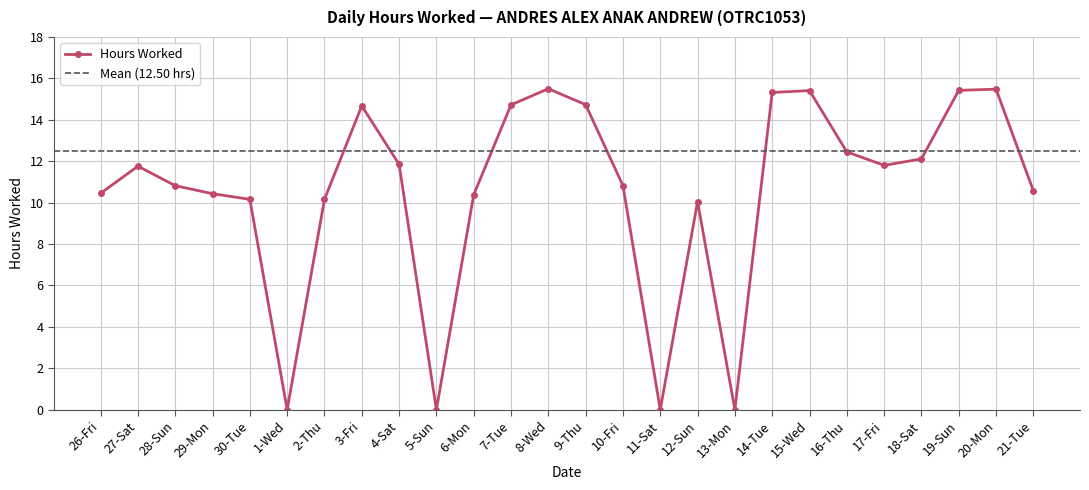

List the labels in order of value, smallest first.

1-Wed, 5-Sun, 11-Sat, 13-Mon, 12-Sun, 30-Tue, 2-Thu, 6-Mon, 29-Mon, 26-Fri, 21-Tue, 28-Sun, 10-Fri, 27-Sat, 17-Fri, 4-Sat, 18-Sat, 16-Thu, 3-Fri, 7-Tue, 9-Thu, 14-Tue, 15-Wed, 19-Sun, 20-Mon, 8-Wed